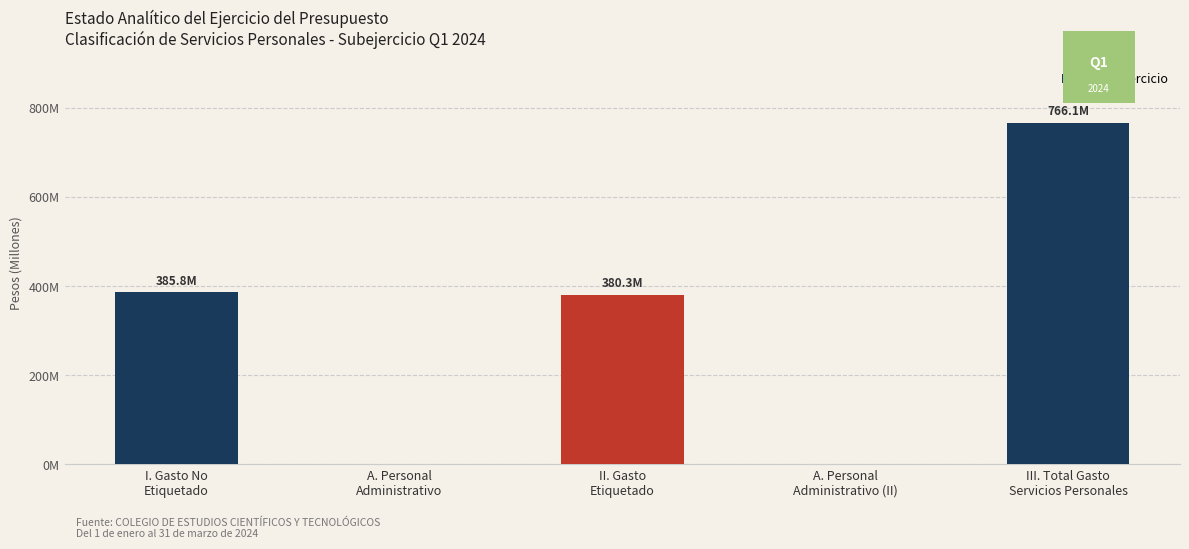

What is the label of the 1st bar from the left?

I. Gasto No
Etiquetado